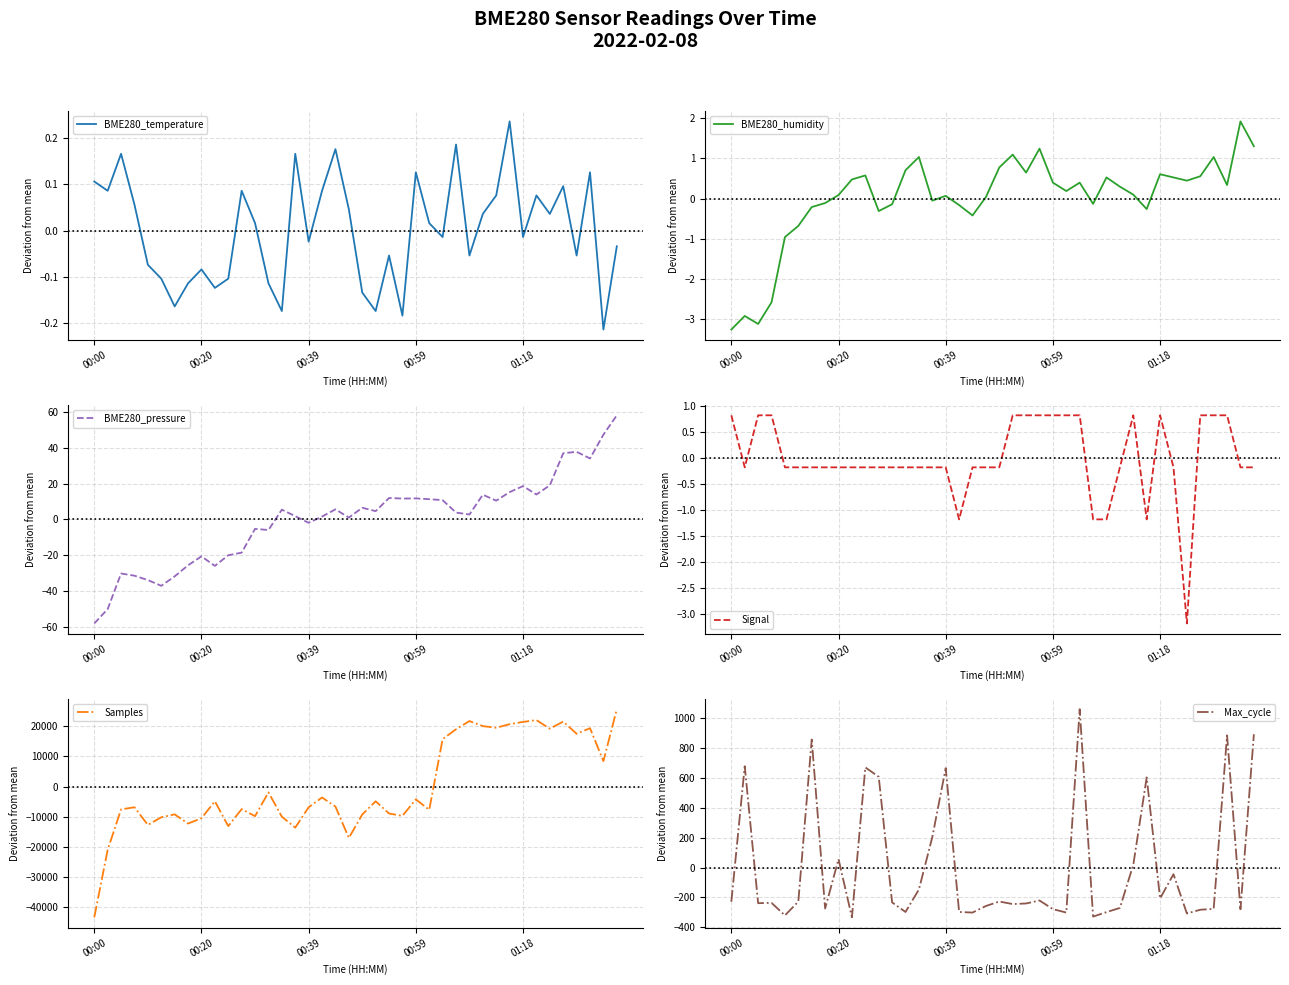

The BME280_humidity series shows 0.2 at 01:18. True or false?

False